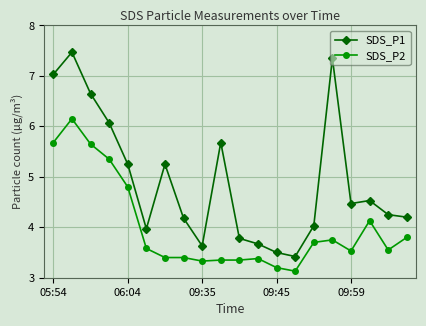

True or false: SDS_P1 has more than 0 interior local peaks.

True